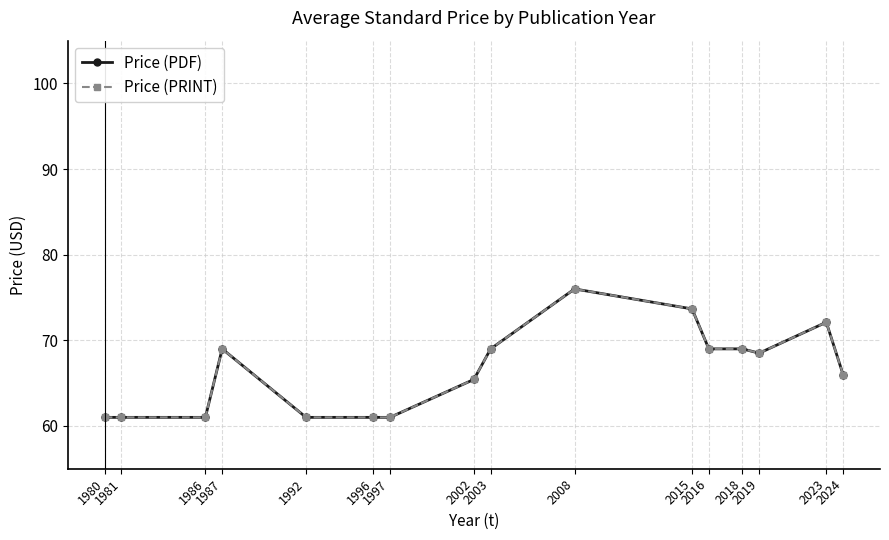

Reading left to right, what are all the values shown in this chart?

Price (PDF): 61.0	61.0	61.0	69.0	61.0	61.0	61.0	65.4	69.0	76.0	73.7	69.0	69.0	68.5	72.1	66.0
Price (PRINT): 61.0	61.0	61.0	69.0	61.0	61.0	61.0	65.4	69.0	76.0	73.7	69.0	69.0	68.5	72.1	66.0